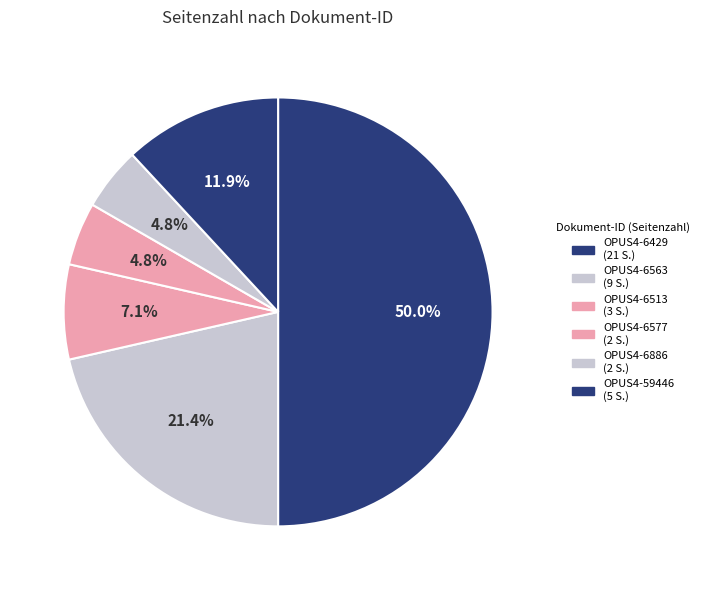

Rank the categories by value from highest to lowest.

OPUS4-6429, OPUS4-6563, OPUS4-59446, OPUS4-6513, OPUS4-6577, OPUS4-6886